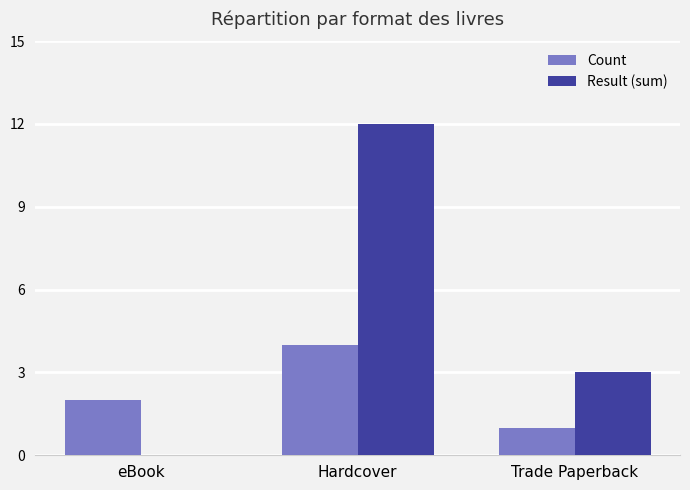

Which series has the largest range (max minus min)?

Result (sum)